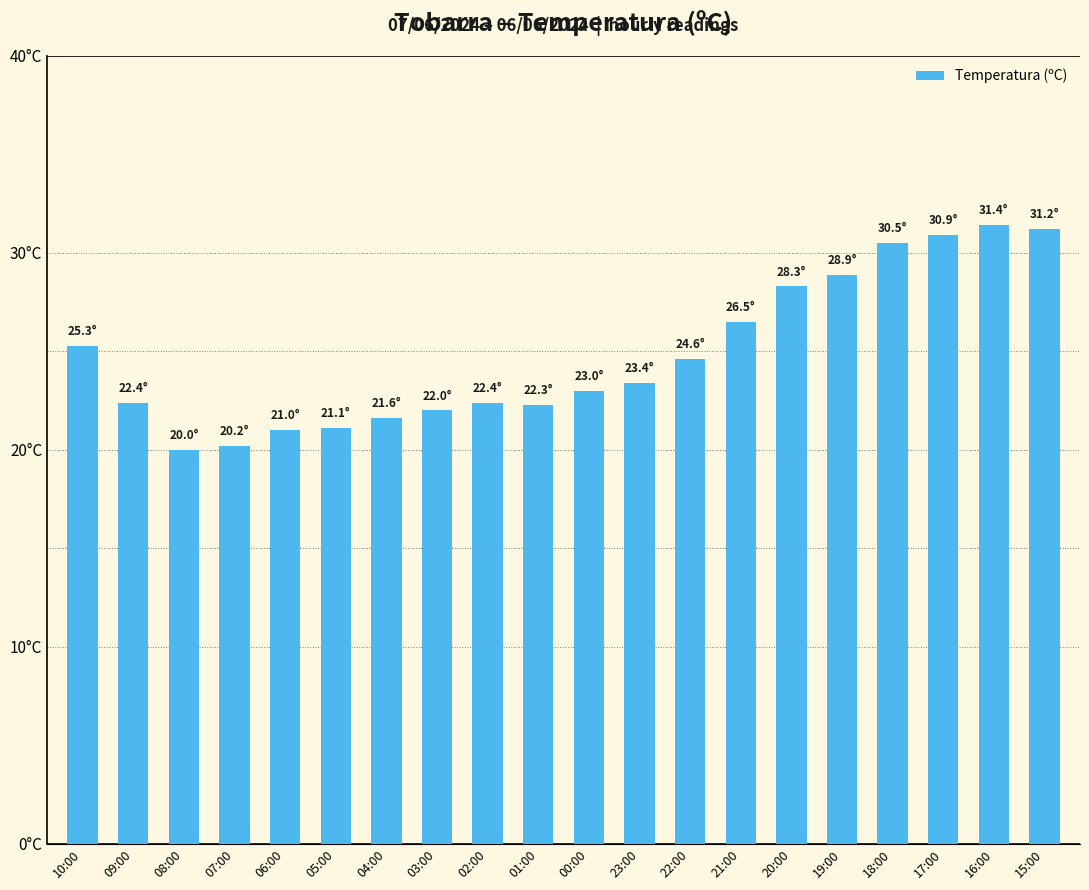

List the labels in order of value, largest first.

16:00, 15:00, 17:00, 18:00, 19:00, 20:00, 21:00, 10:00, 22:00, 23:00, 00:00, 09:00, 02:00, 01:00, 03:00, 04:00, 05:00, 06:00, 07:00, 08:00